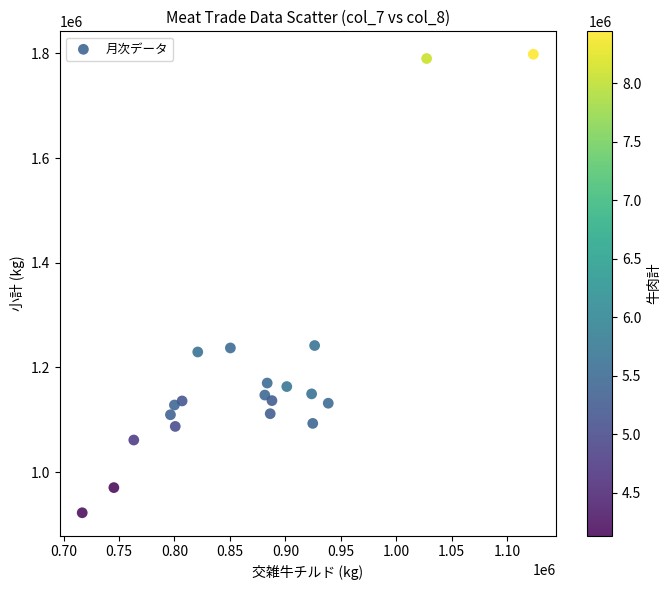

What is the range of Y values (max minus min)?

876289